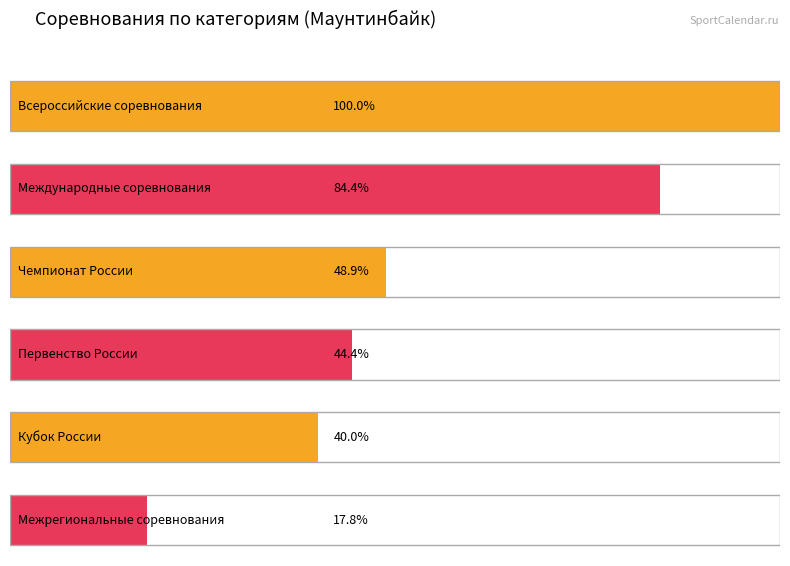

Where does the data first go above 22?

Всероссийские соревнования